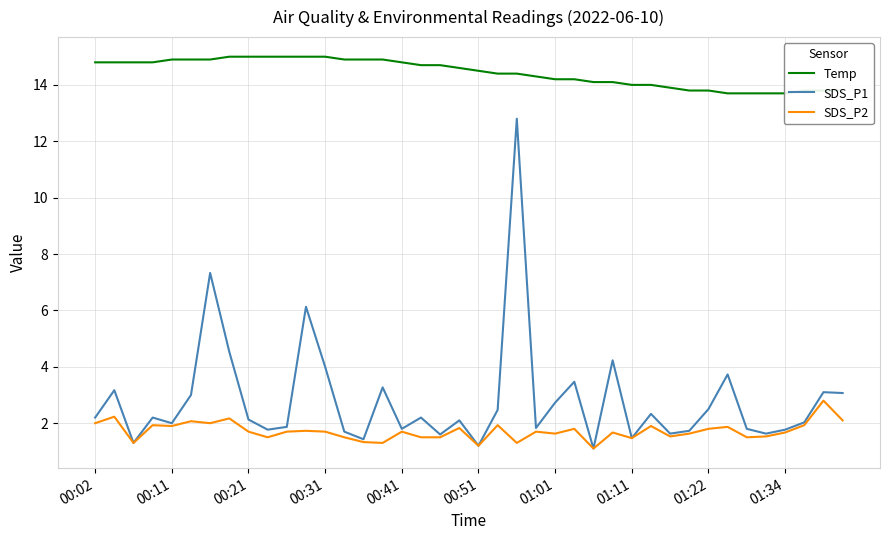

True or false: SDS_P1 has a value of 4.0 at 01:22.

False